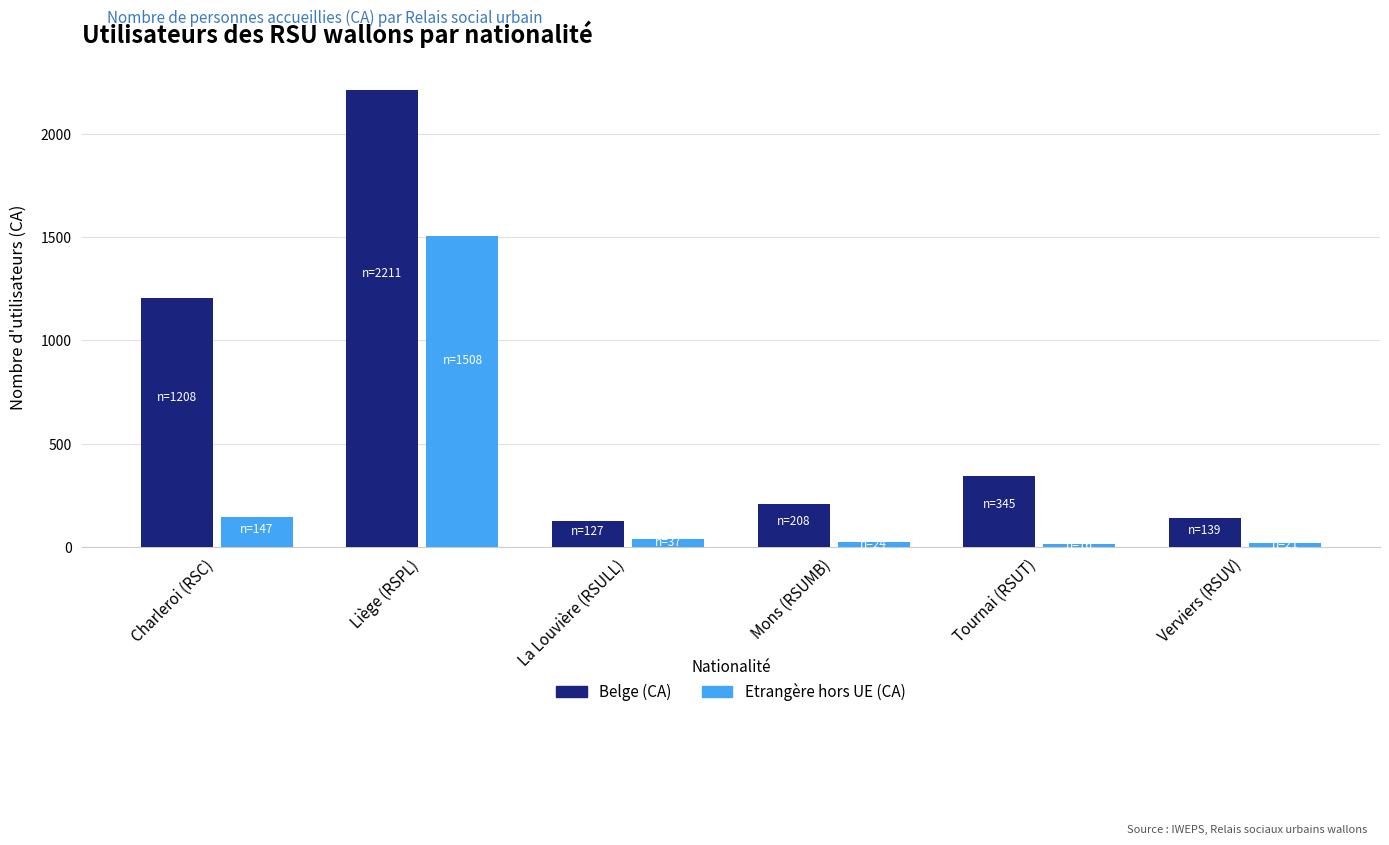

What position from the right is Mons (RSUMB)?

3